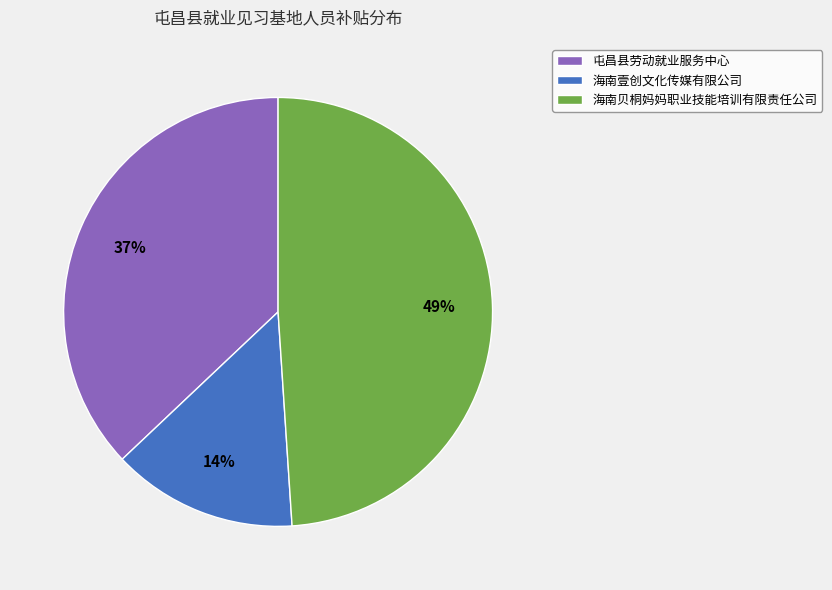

To the nearest percent, what is the average slice percentage?

33%